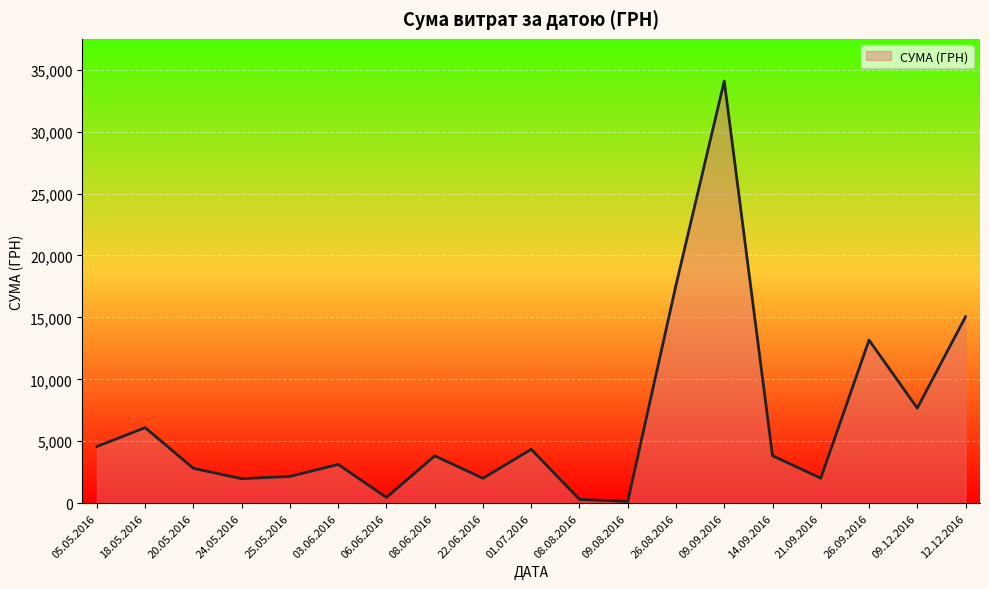

True or false: the data shows 3124.0 at 03.06.2016.

True